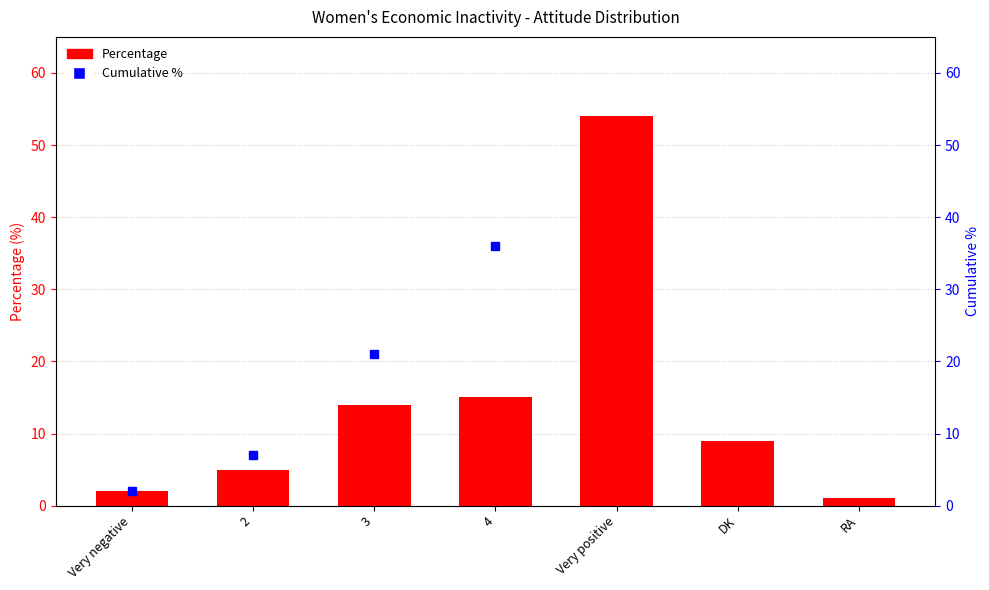

How many values in the Cumulative % series exceed 36?

3